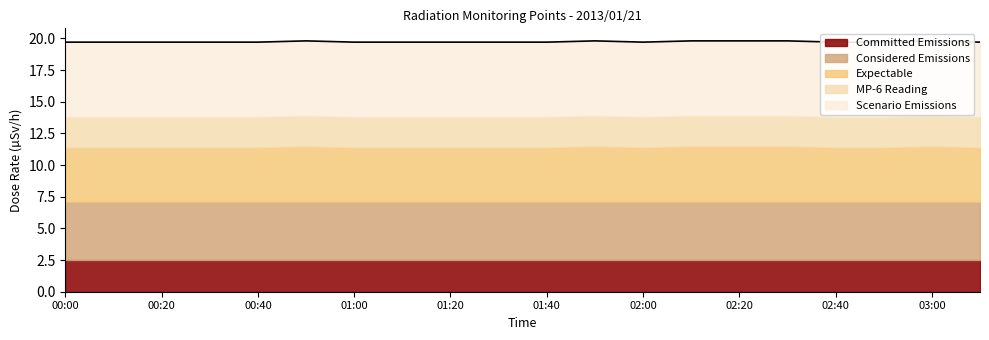

Reading left to right, what are all the values shown in this chart?

19.7	19.7	19.7	19.7	19.7	19.8	19.7	19.7	19.7	19.7	19.7	19.8	19.7	19.8	19.8	19.8	19.7	19.7	19.8	19.7